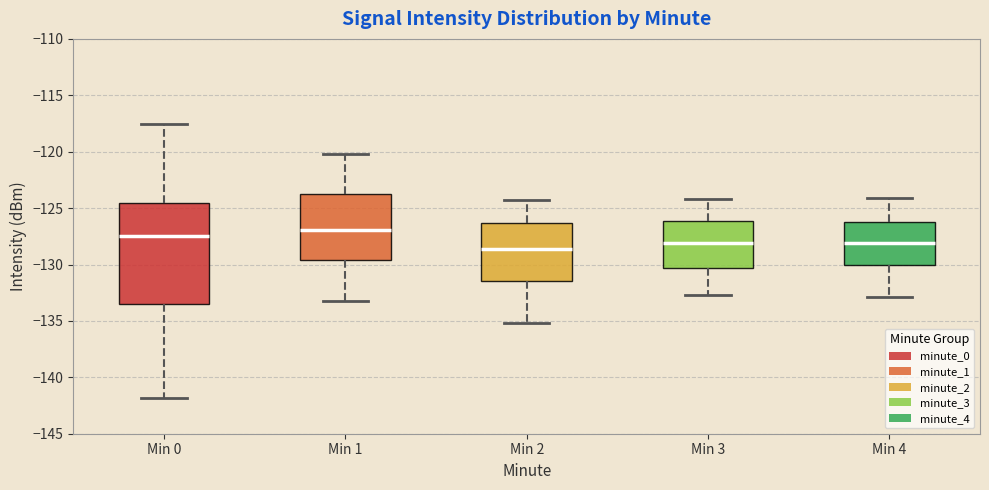

Which box has the lowest median line?

Min 2